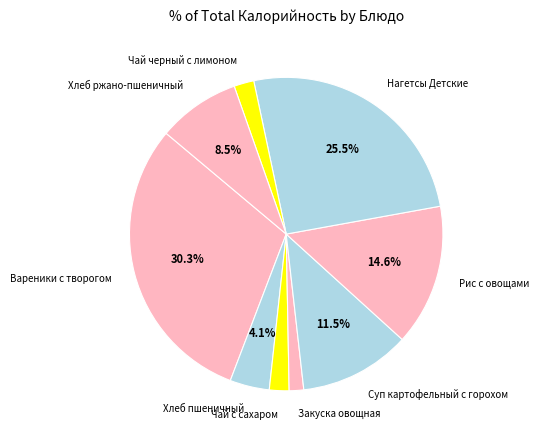

To the nearest percent, what percentage of the pie is Хлеб пшеничный?

4%